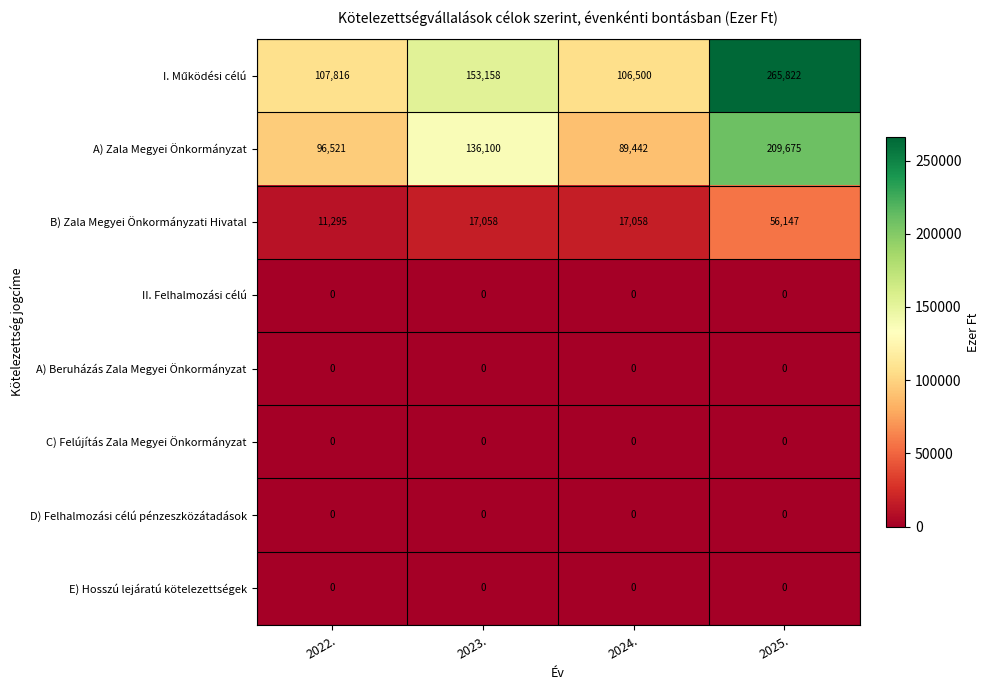

How many distinct data groups are displayed?

8